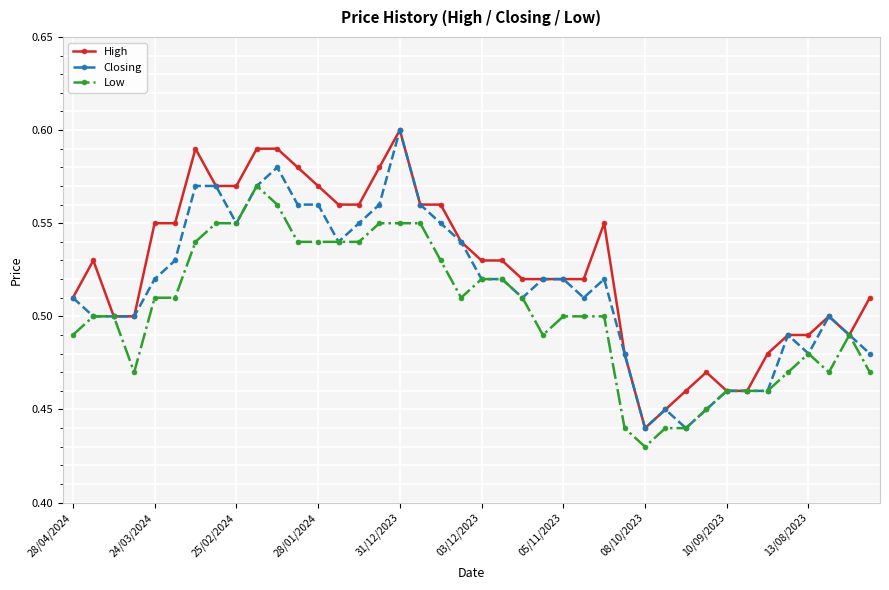

True or false: Low has more than 0 interior local peaks.

True